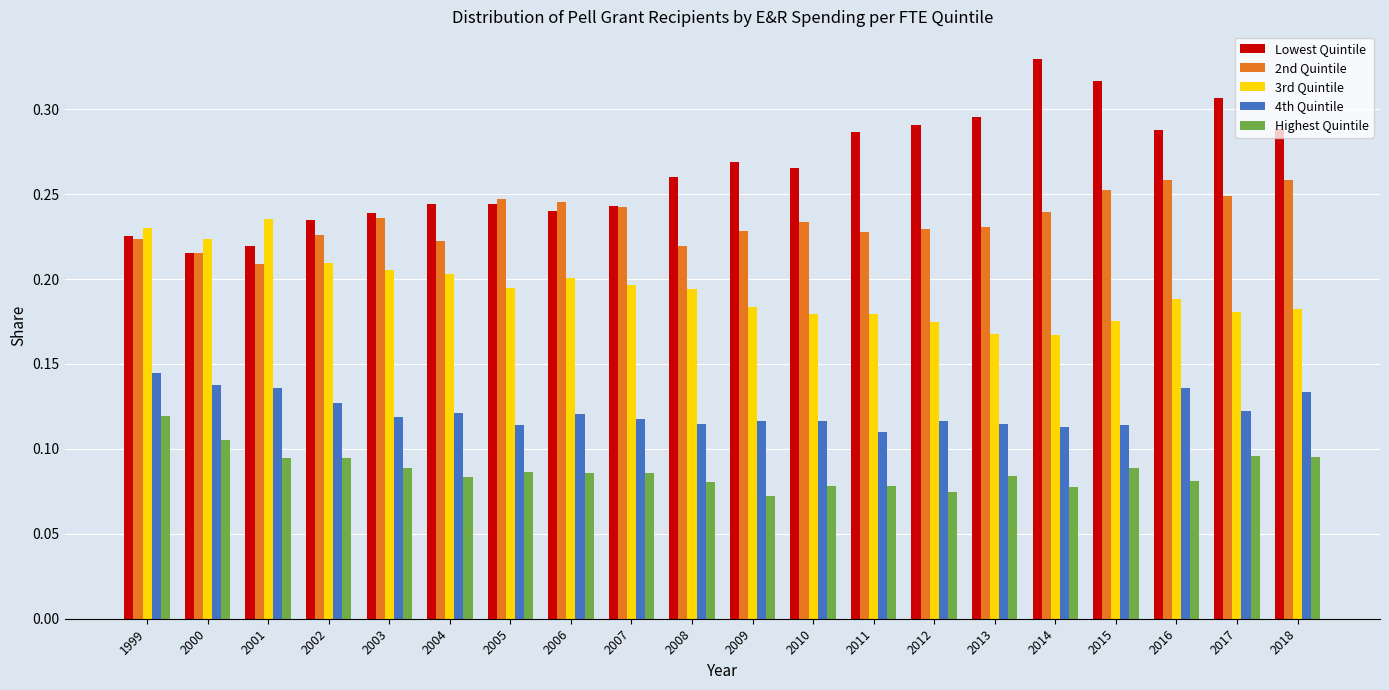

Are the bars horizontal?

No